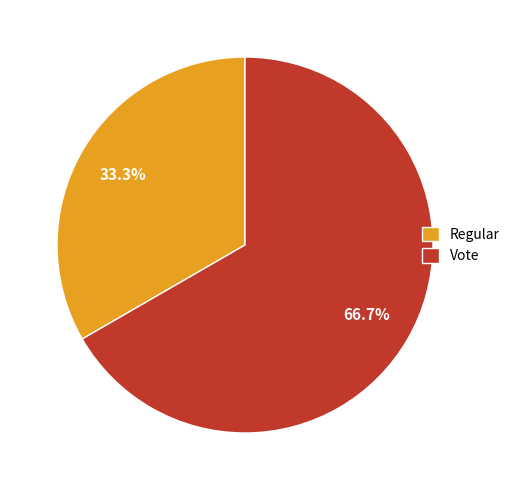

True or false: Vote accounts for 67% of the total.

True